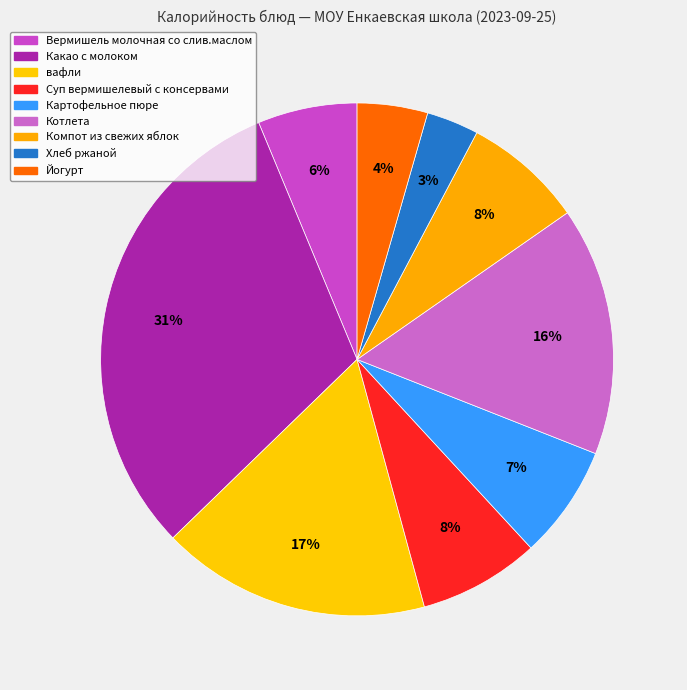

Which has a higher value, Какао с молоком or Суп вермишелевый с консервами?

Какао с молоком